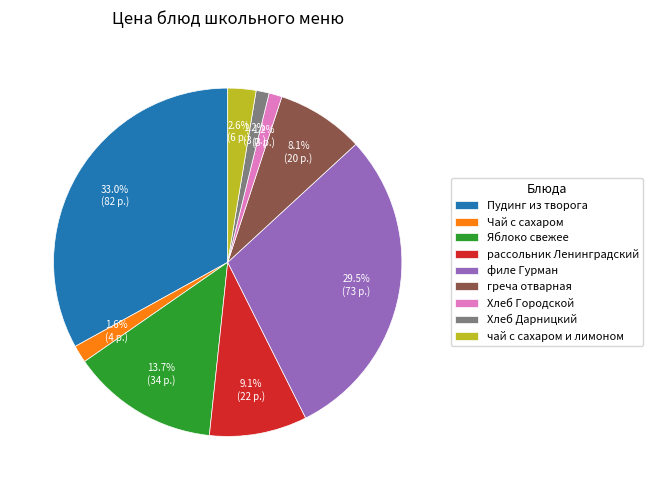

To the nearest percent, what is the average slice percentage?

11%